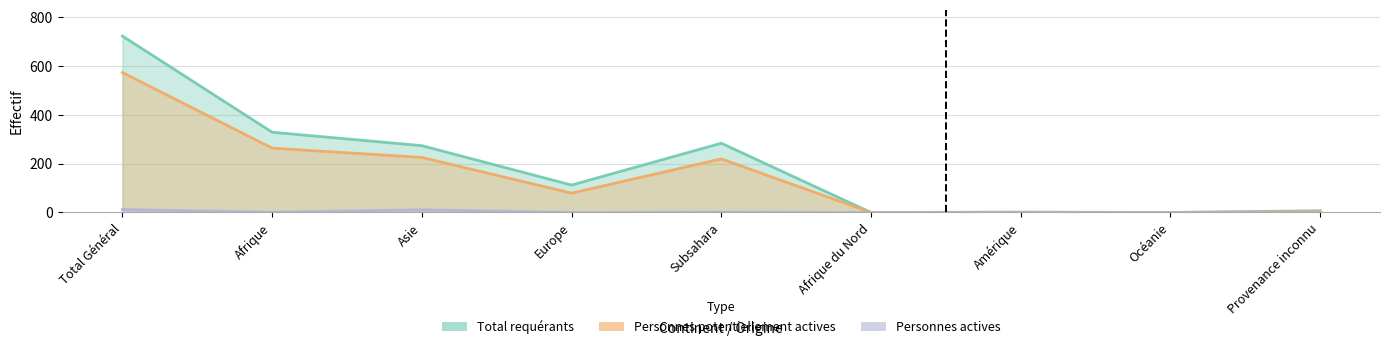

At which category does the chart reach its minimum across all series?

Afrique du Nord